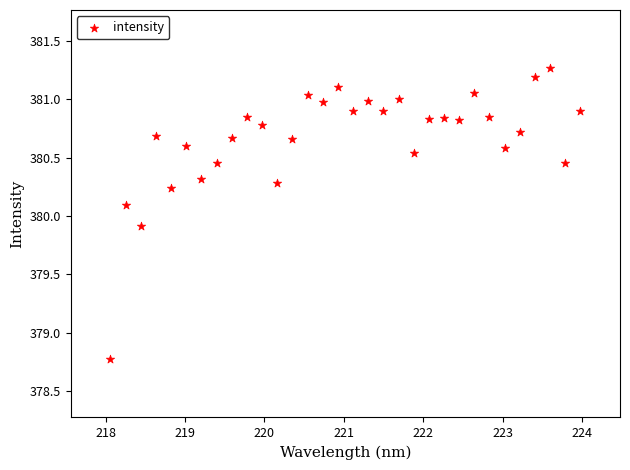

What is the range of X values (max minus min)?

5.9